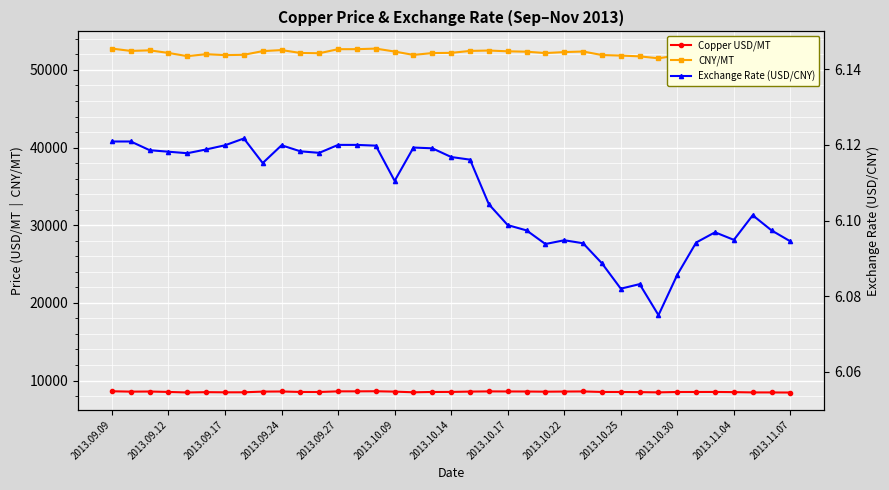

At how many categories does at least one series exceed 41084?

37